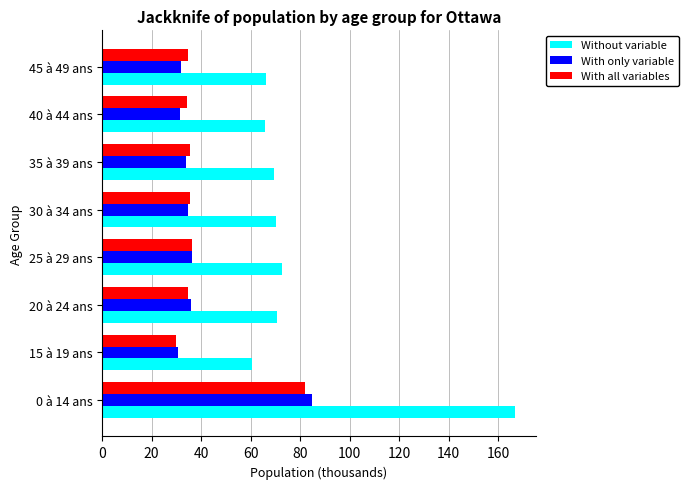

What is the lowest value of the Without variable series?

60.4